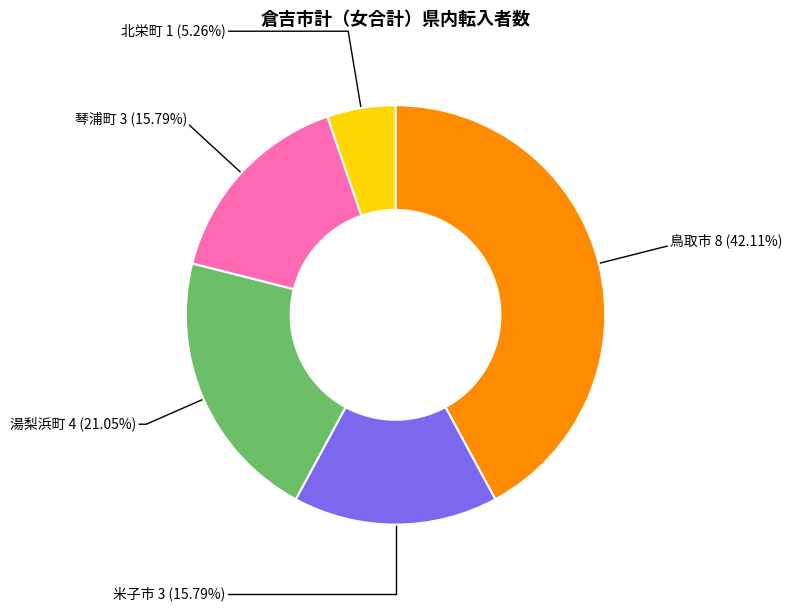

Count the number of slices in the pie.

5